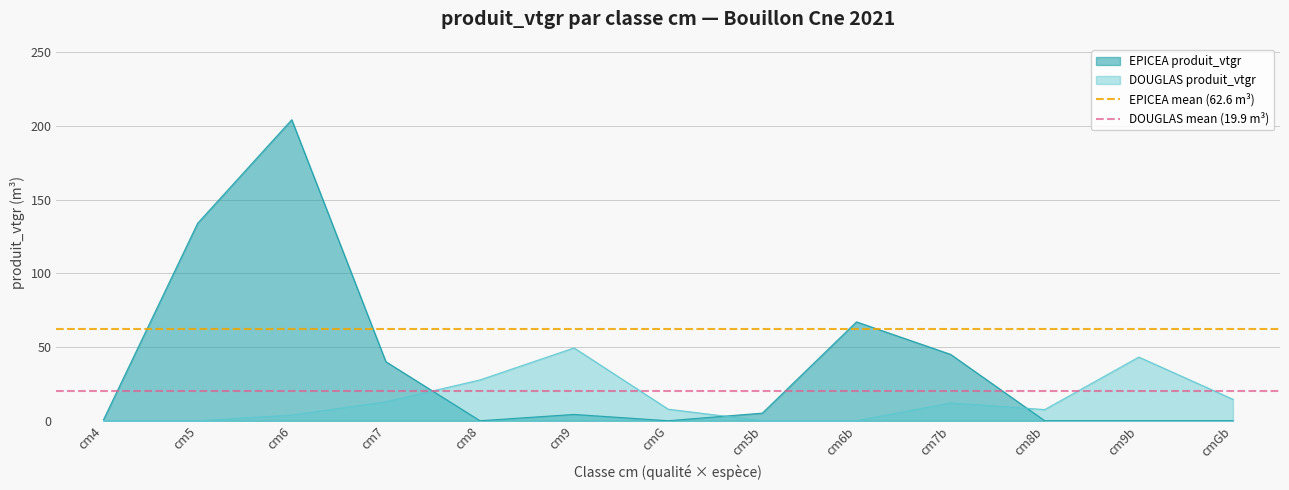

The EPICEA mean (62.6 m³) series shows 62.6 at cm5. True or false?

True